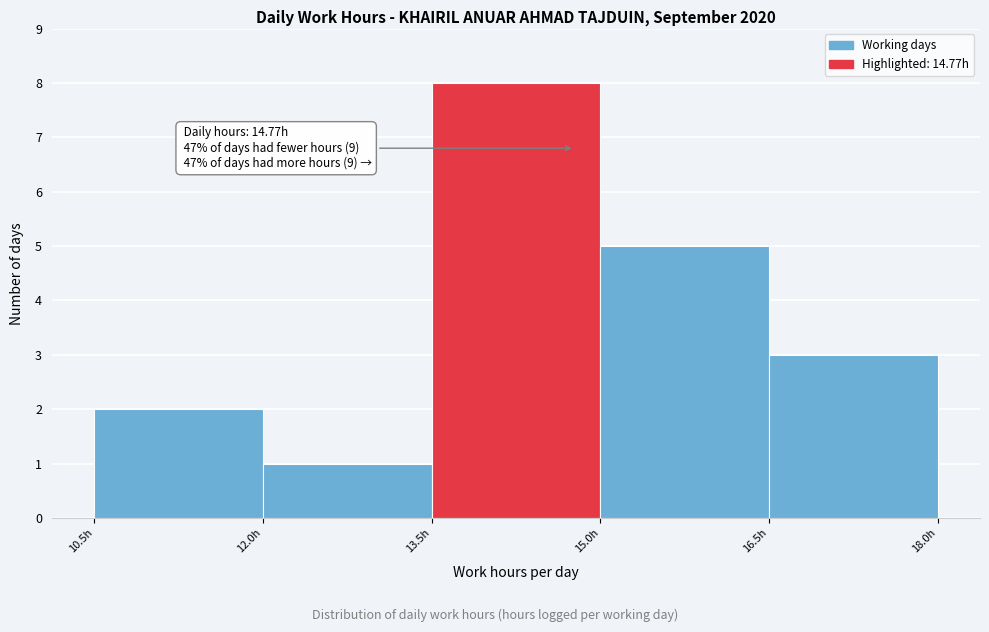

Which range on the x-axis has the tallest bar?

13.5 to 15.0